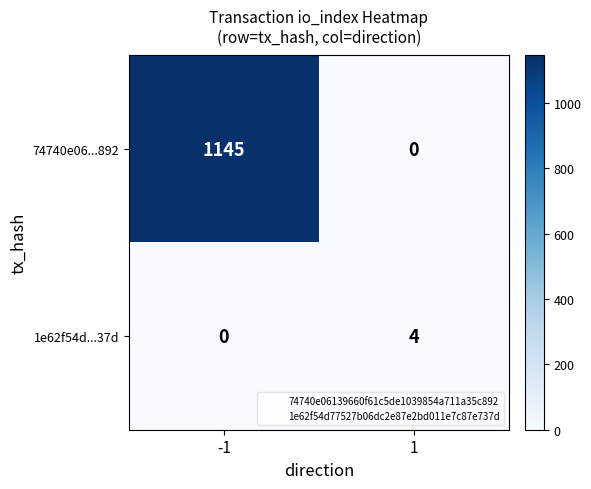

Reading left to right, list all the values displayed in this chart.

74740e06...892: -1=1145	1=0
1e62f54d...37d: -1=0	1=4